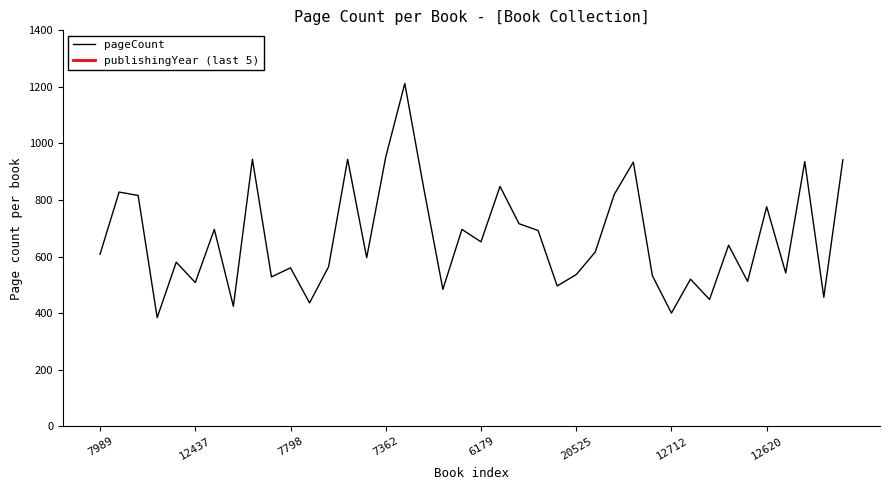

What is the label of the 8th point from the left?

6143